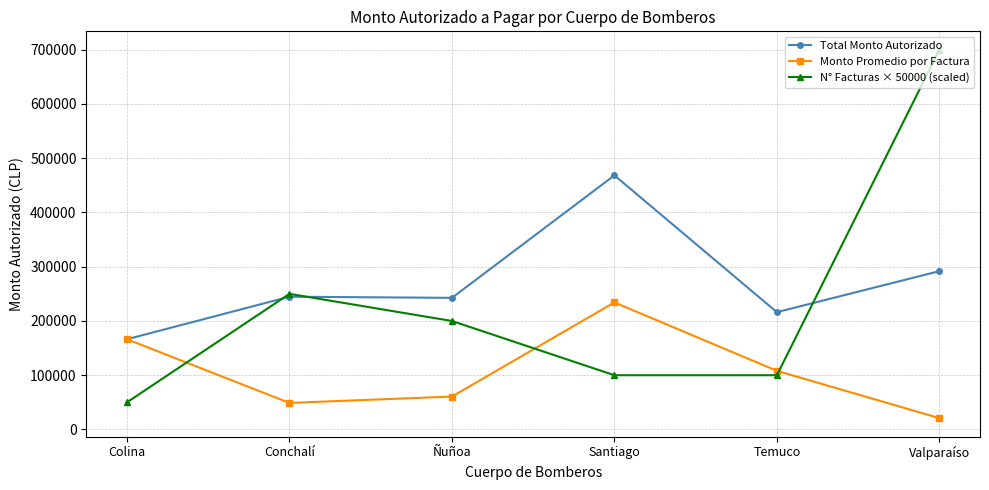

How many distinct data groups are displayed?

3